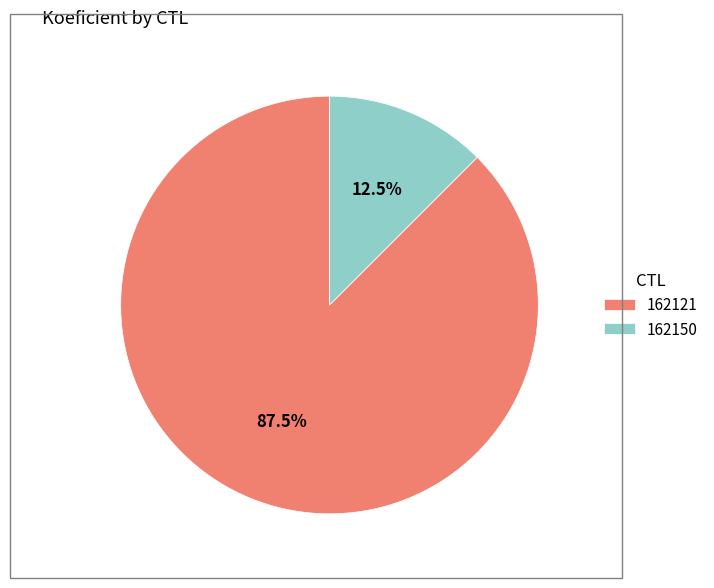

What percentage is NOT represented by 162150?

87.5%